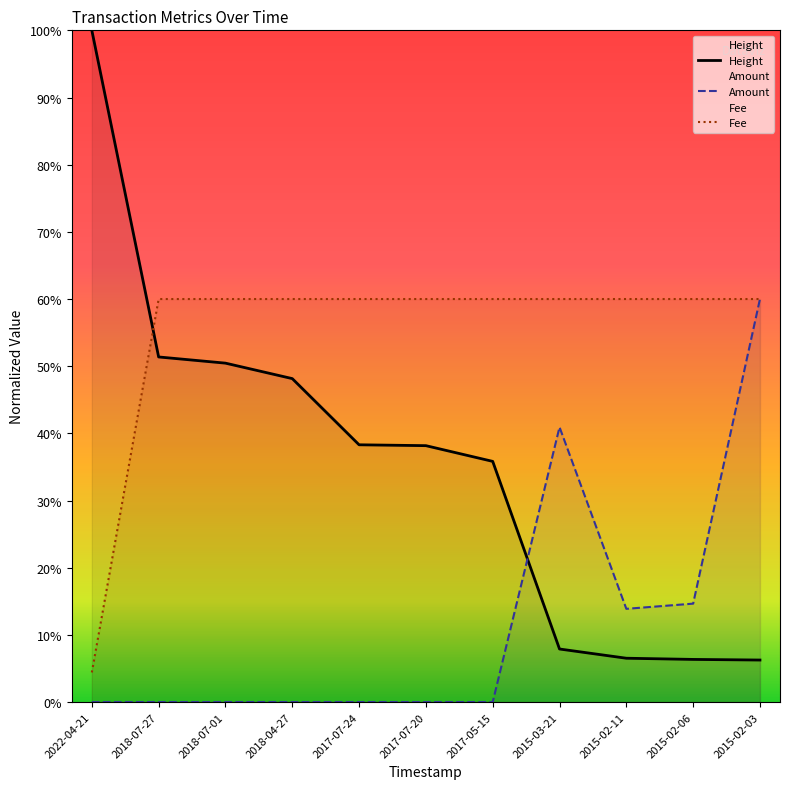

The Height series shows 13.5 at 2015-03-21. True or false?

False